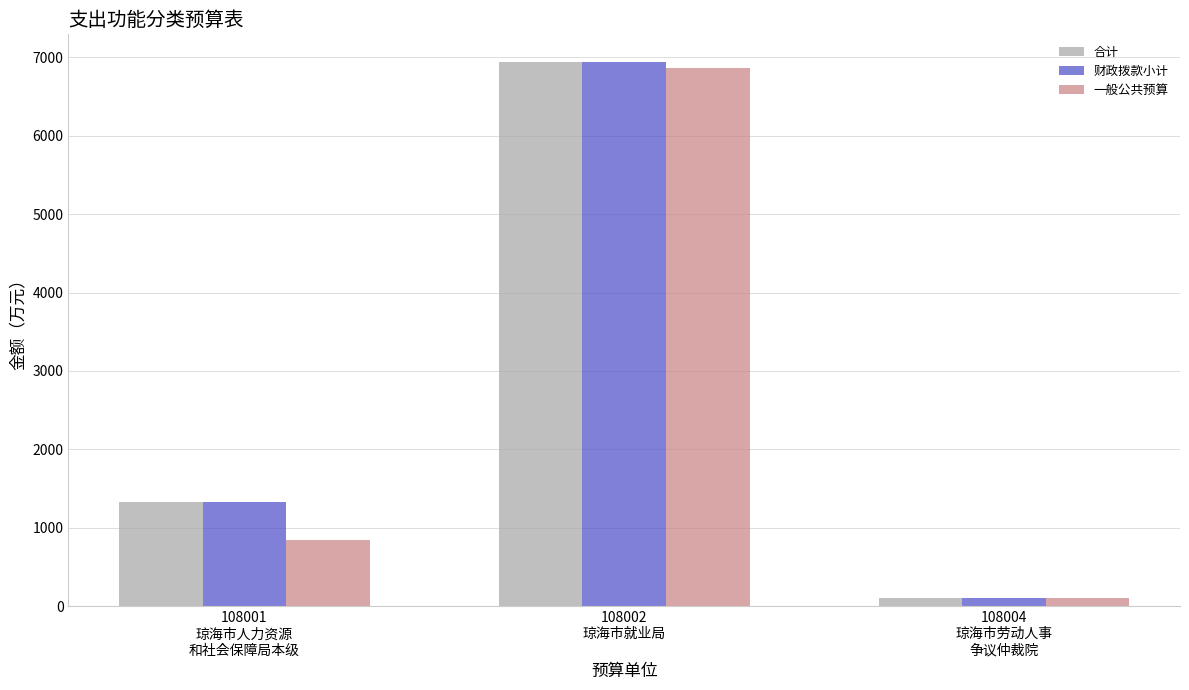

What is the maximum value shown in the chart?

6945.8